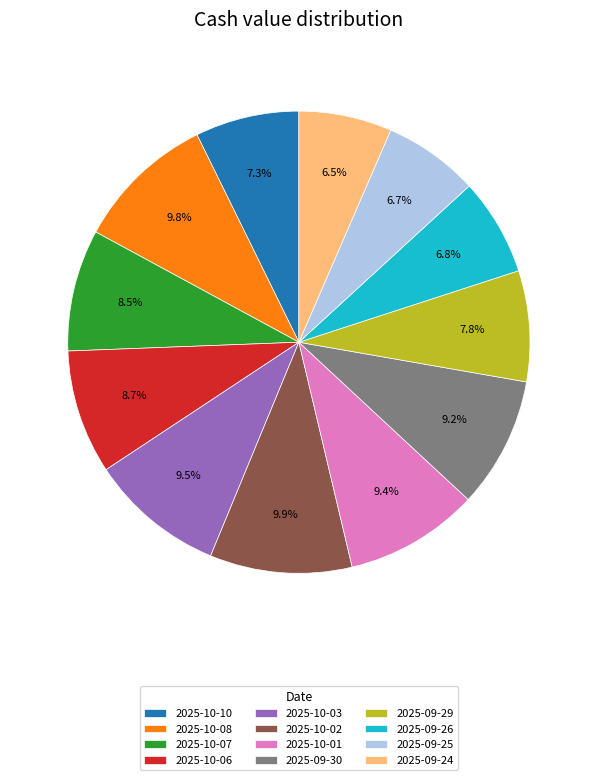

Does 2025-10-08 account for over 50% of the chart?

No